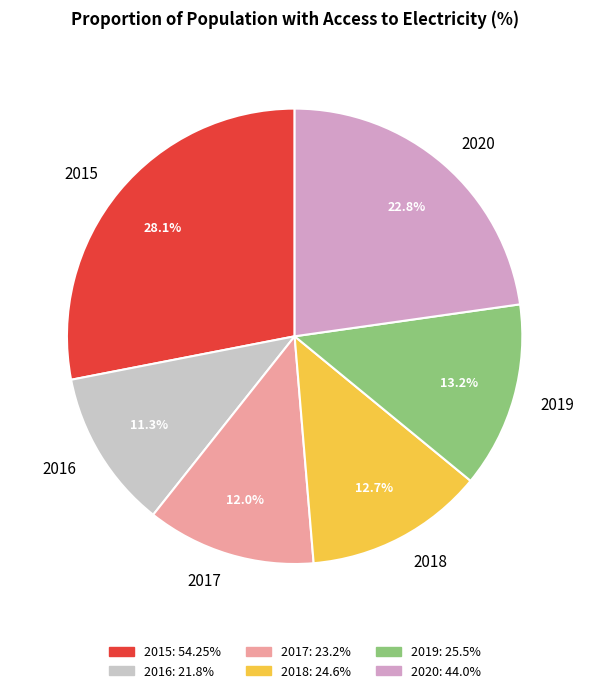

To the nearest percent, what percentage of the pie is 2019?

13%